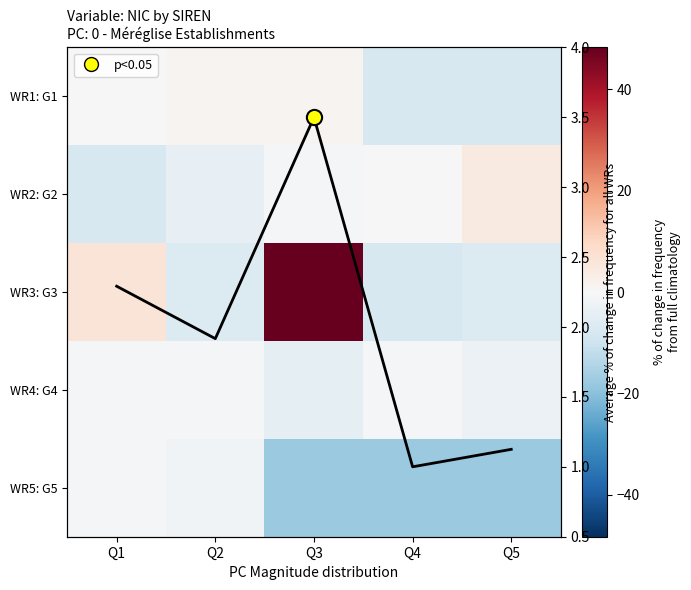

True or false: WR3: G3 has a value of 2.1 at Q1.

False